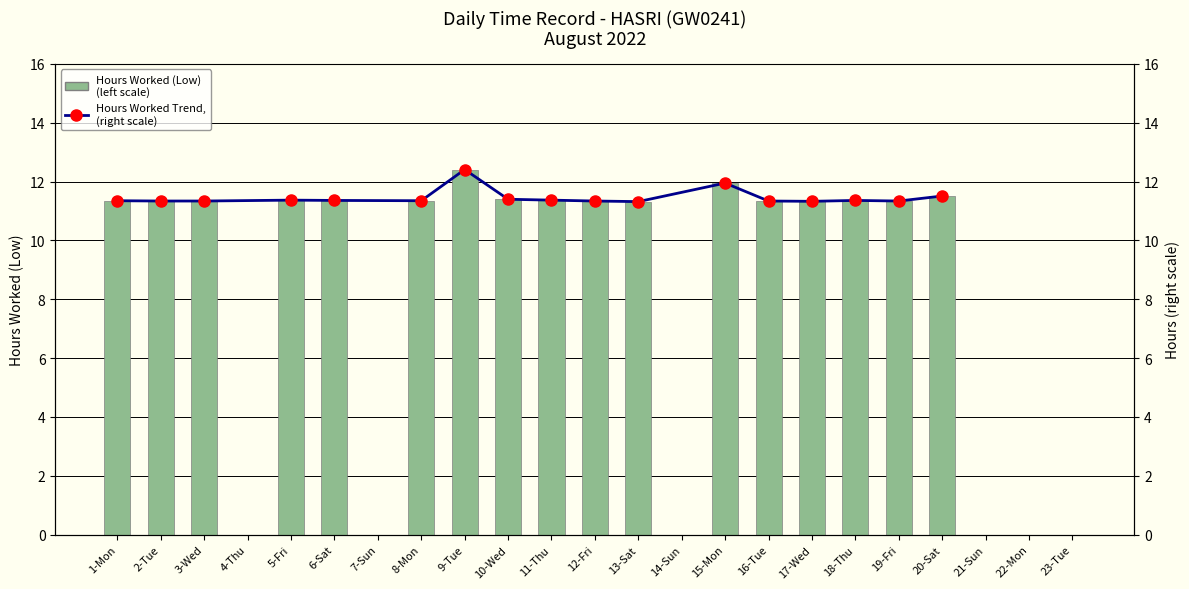

Reading right to left, what are all the values shown in this chart?

0.0	0.0	0.0	11.5	11.3	11.4	11.3	11.3	11.9	0.0	11.3	11.3	11.4	11.4	12.4	11.3	0.0	11.4	11.4	0.0	11.3	11.3	11.3